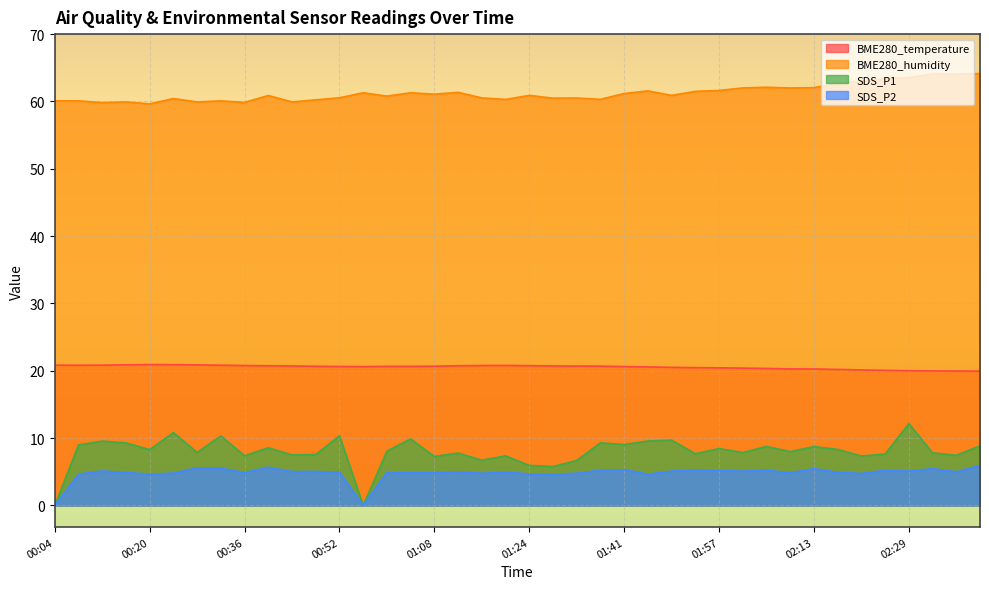

What is the sum of the SDS_P2 values at 01:24 and 00:12?

9.8